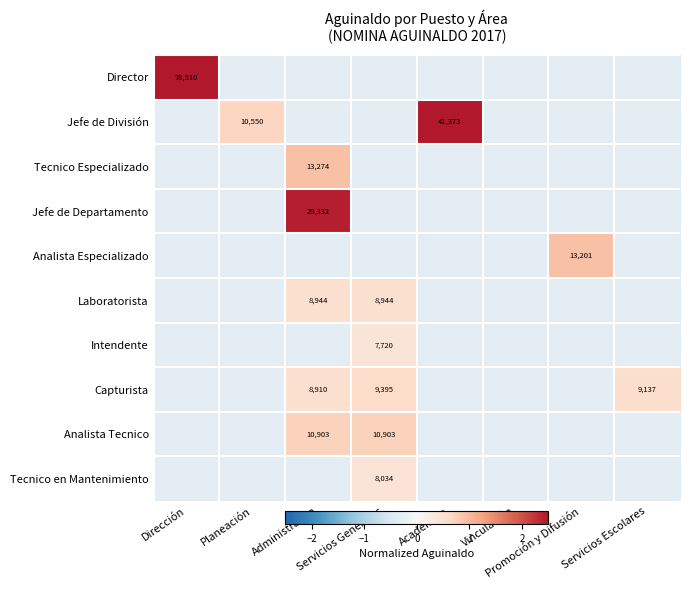

Which series has the largest total across all categories?

Director